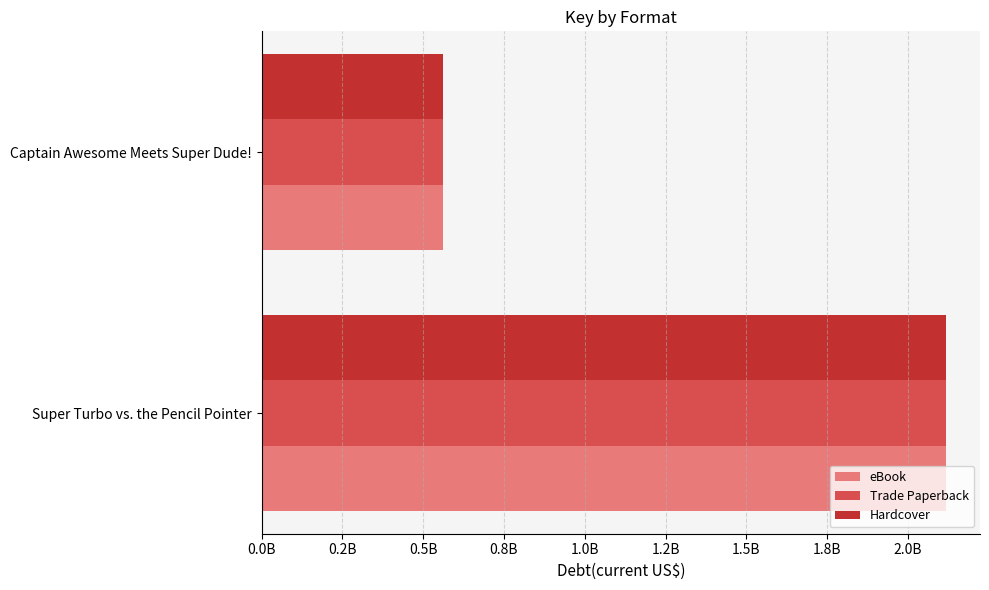

Rank the categories by eBook value from lowest to highest.

Captain Awesome Meets Super Dude!, Super Turbo vs. the Pencil Pointer